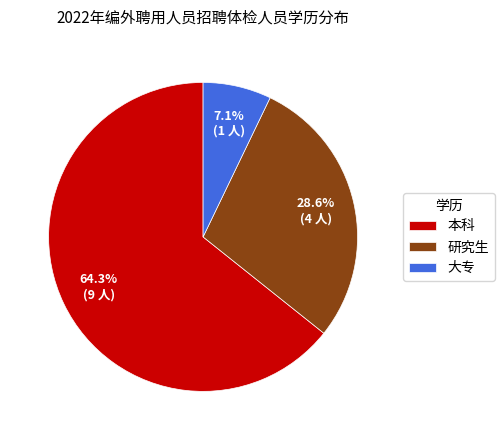

To the nearest percent, what portion does 本科 represent?

64%